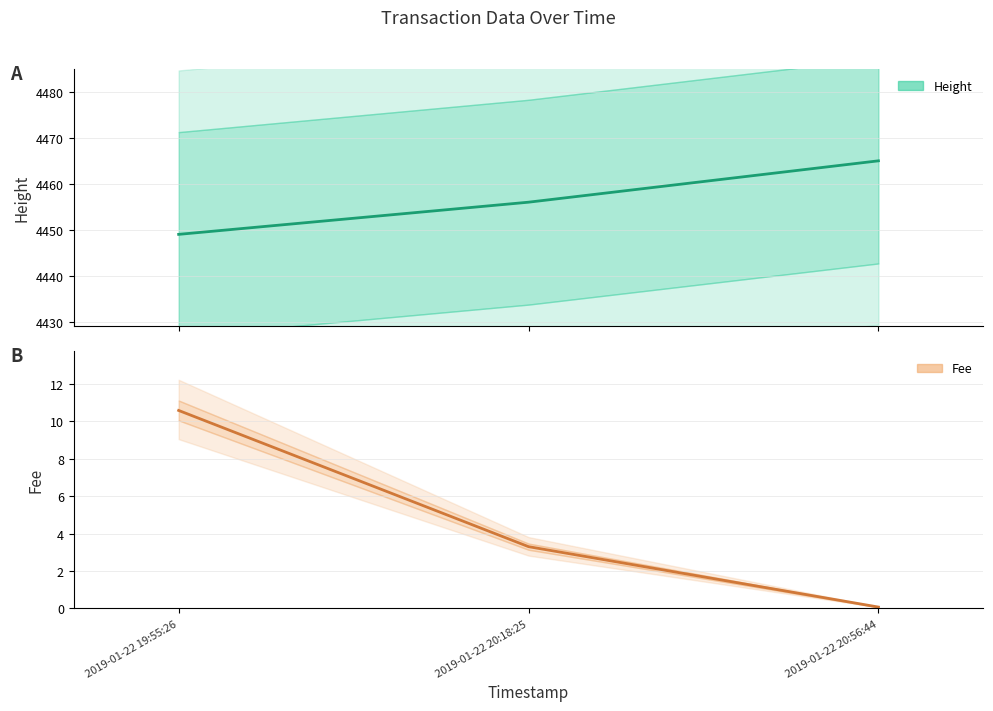

Does the chart display data point markers on the line(s)?

No